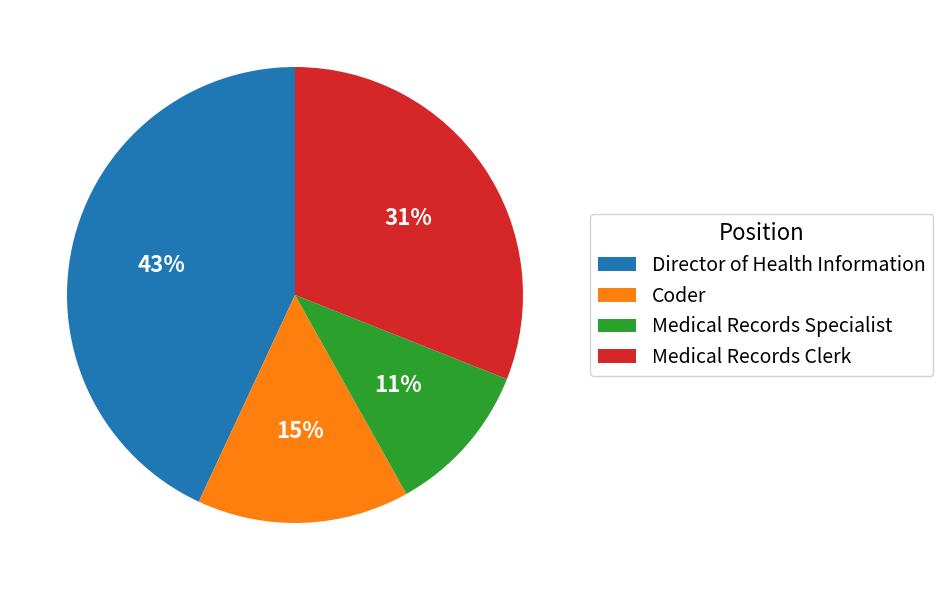

Combined, do Coder and Director of Health Information account for over 50%?

Yes